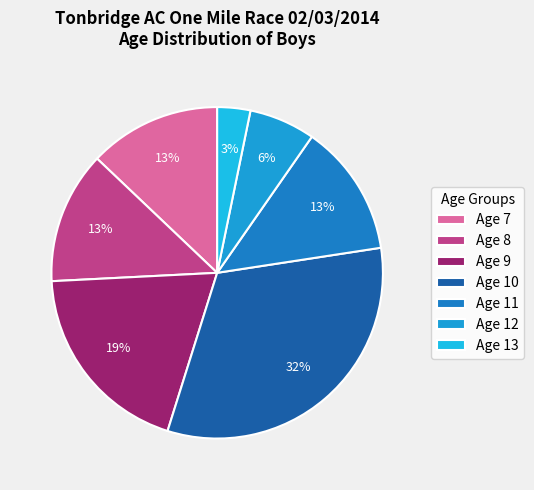

Does Age 12 account for over 50% of the chart?

No